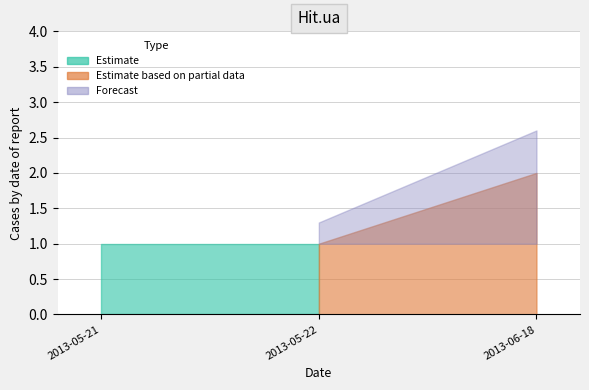

At which category does the chart reach its peak across all series?

2013-06-18